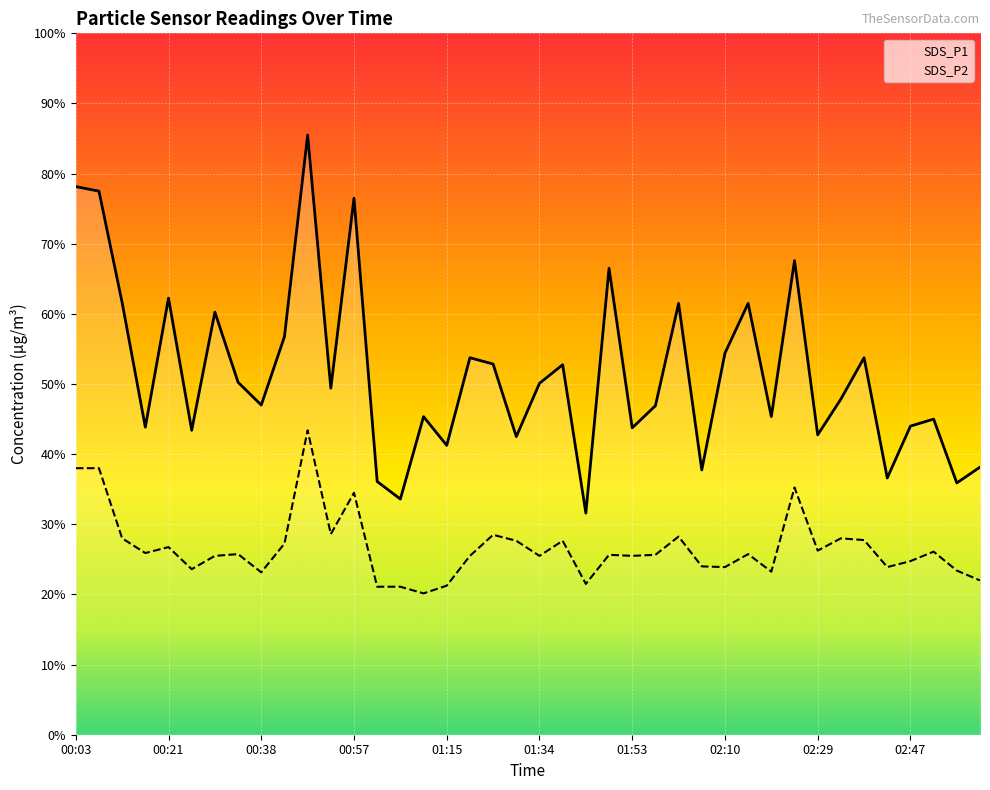

Which series has the largest total across all categories?

SDS_P1